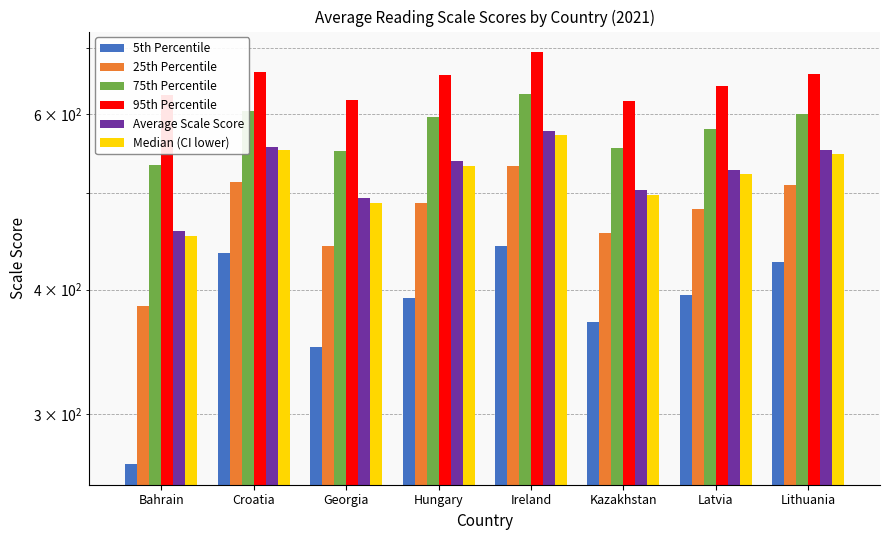

Which label corresponds to the largest value in the chart?

Ireland